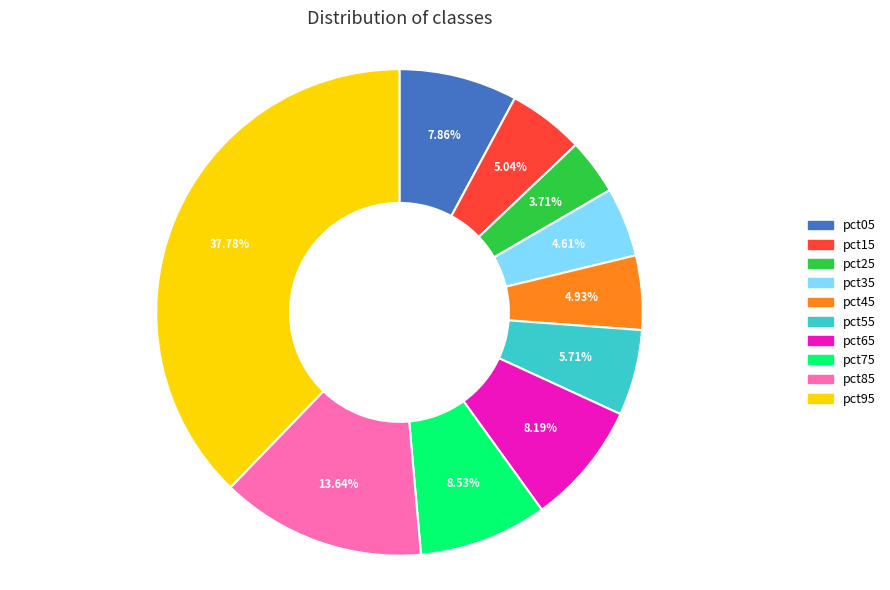

What is the largest slice in the pie chart?

pct95